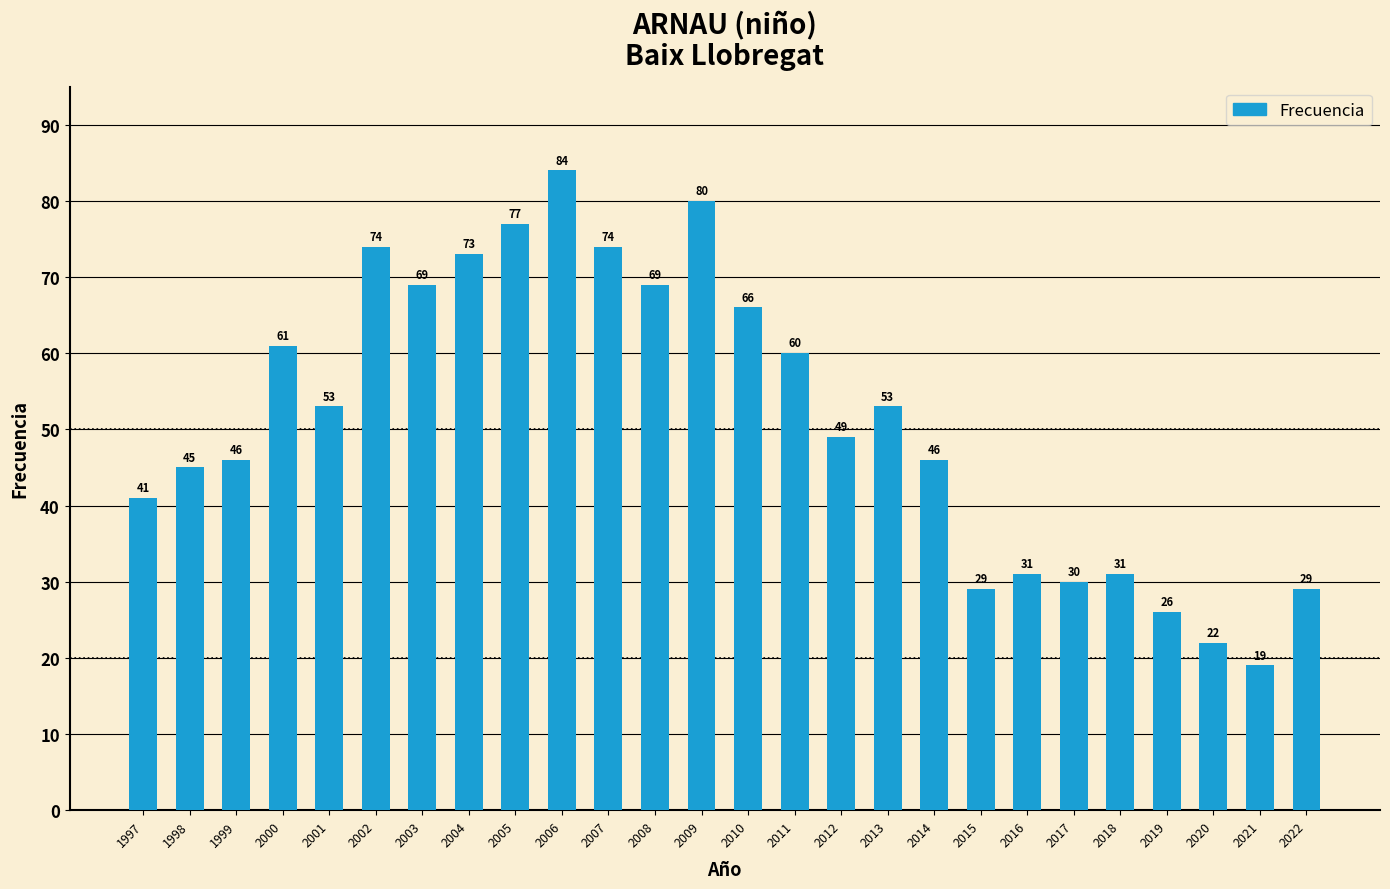

The chart shows a value of 46 at 2014. True or false?

True